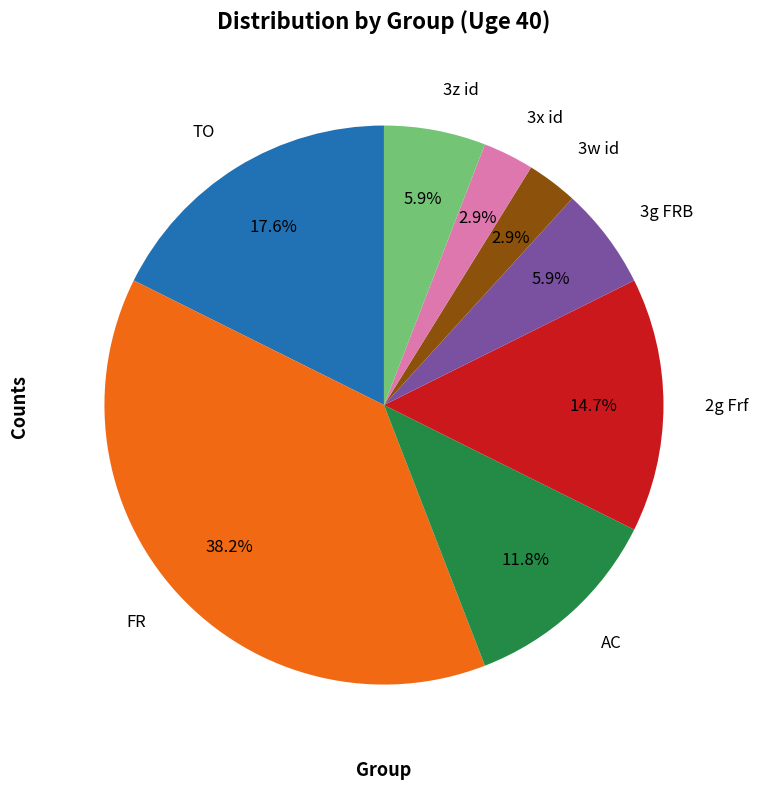

To the nearest percent, what is the combined percentage of 3x id and FR?

41%